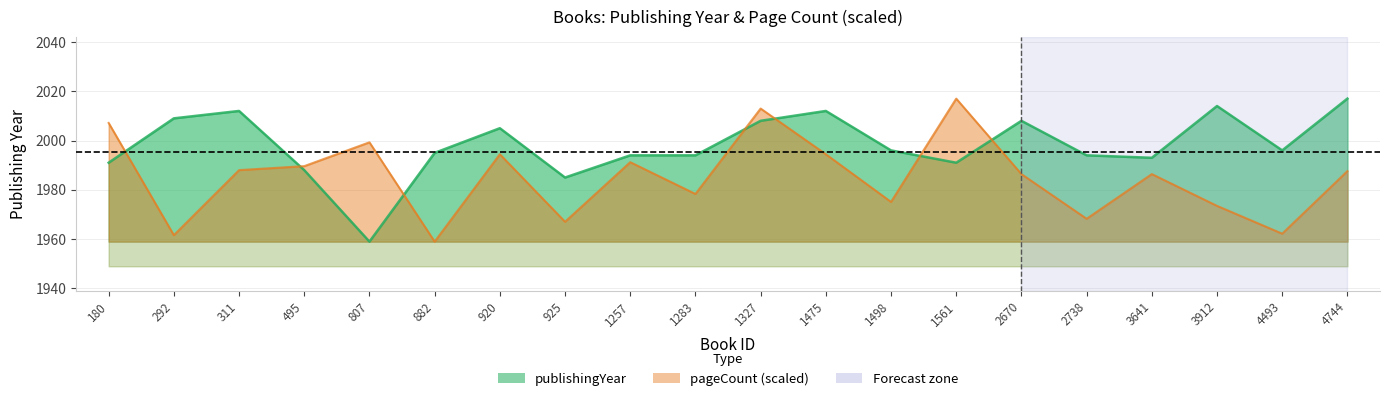

What is the difference between the maximum and second lowest values in the publishingYear series?

32.0